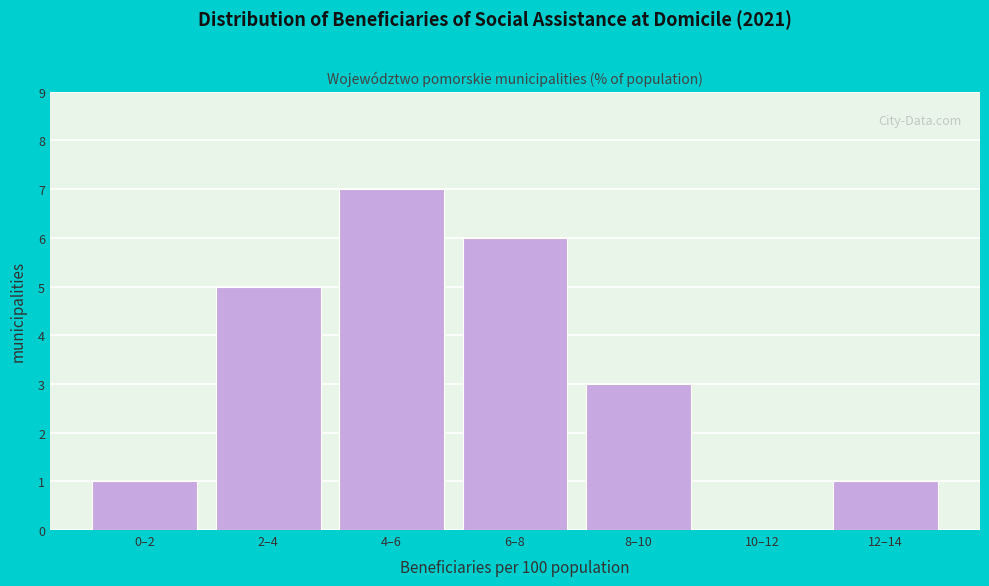

Reading left to right, list all the values displayed in this chart.

0–2=1	2–4=5	4–6=7	6–8=6	8–10=3	10–12=0	12–14=1